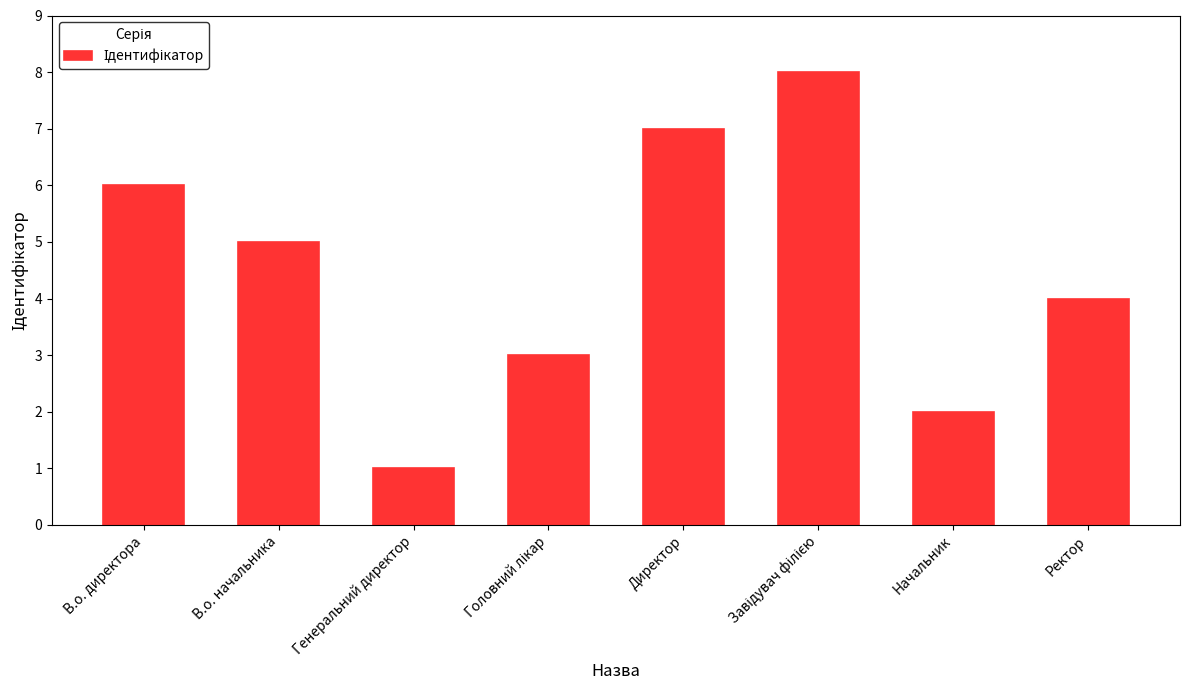

What position from the left is Директор?

5